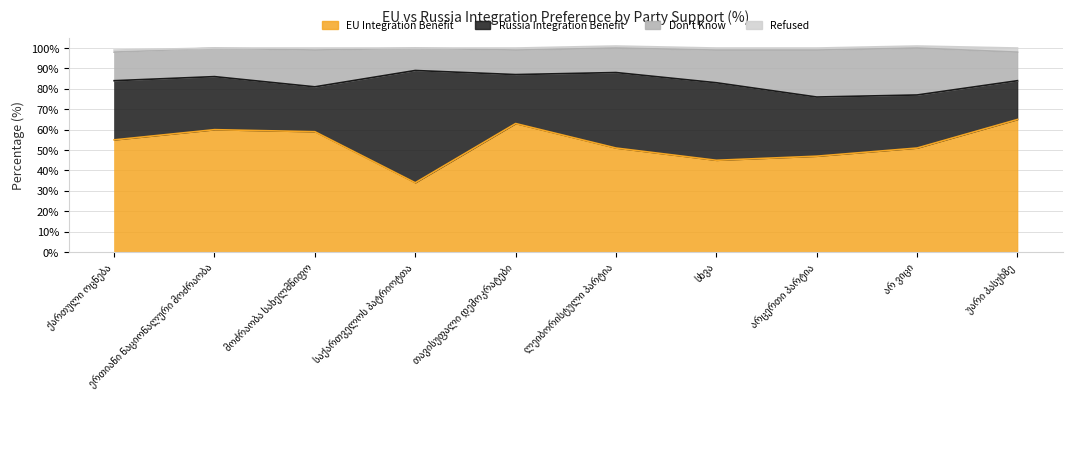

At which category does the chart reach its minimum across all series?

საქართველოს პატრიოტთა